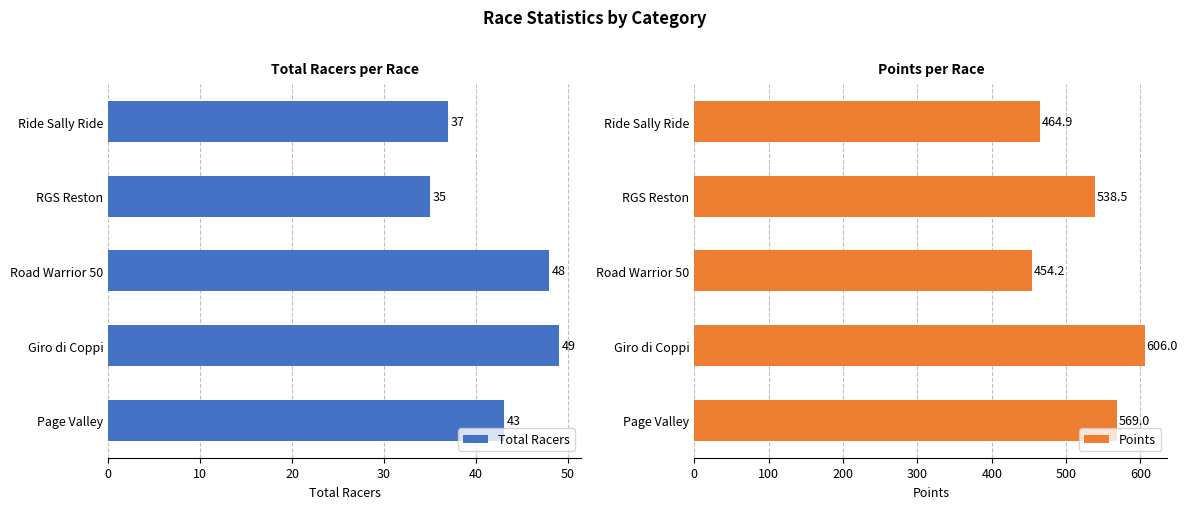

What is the sum of all Points values?

2632.5